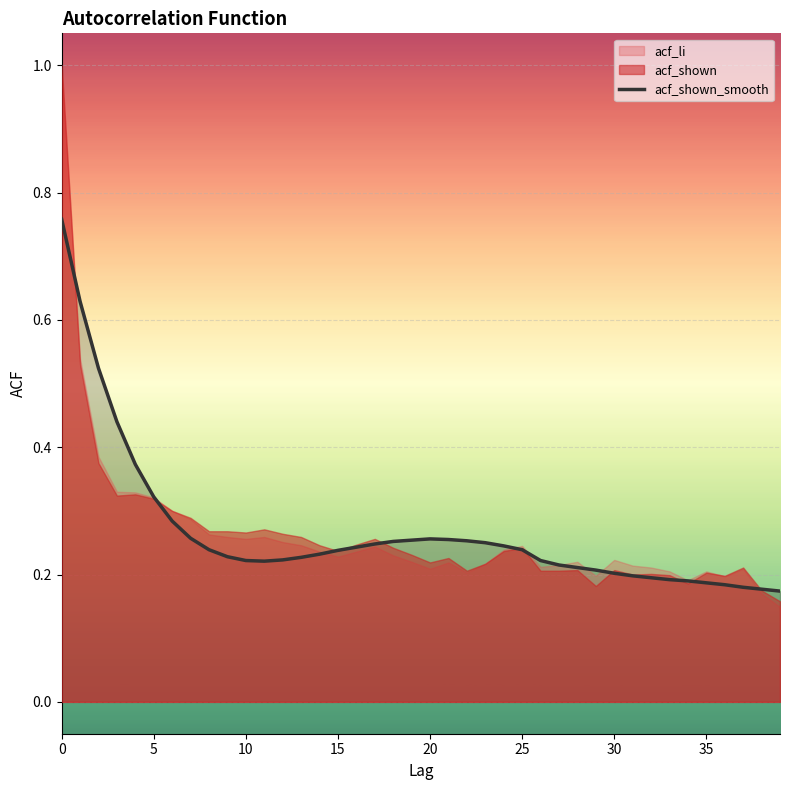

Reading right to left, list all the values displayed in this chart.

0.2	0.2	0.2	0.2	0.2	0.2	0.2	0.2	0.2	0.2	0.2	0.2	0.2	0.2	0.2	0.2	0.2	0.3	0.3	0.3	0.3	0.3	0.2	0.2	0.2	0.2	0.2	0.2	0.2	0.2	0.2	0.2	0.3	0.3	0.3	0.4	0.4	0.5	0.6	0.8